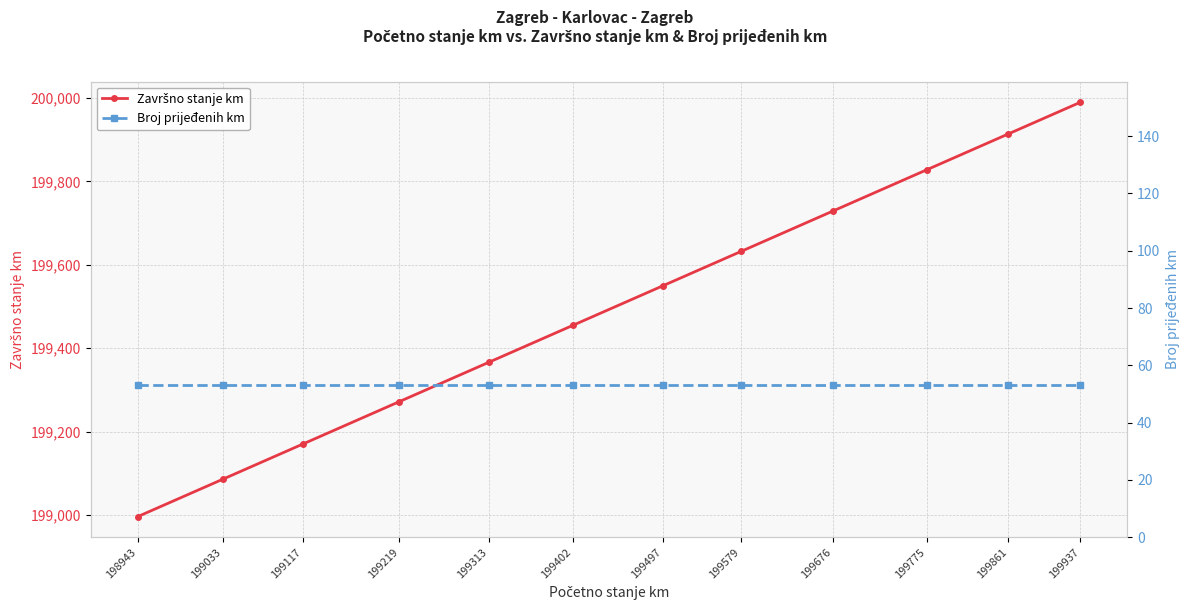

Where is Broj prijeđenih km nearest to the value 53?

198943